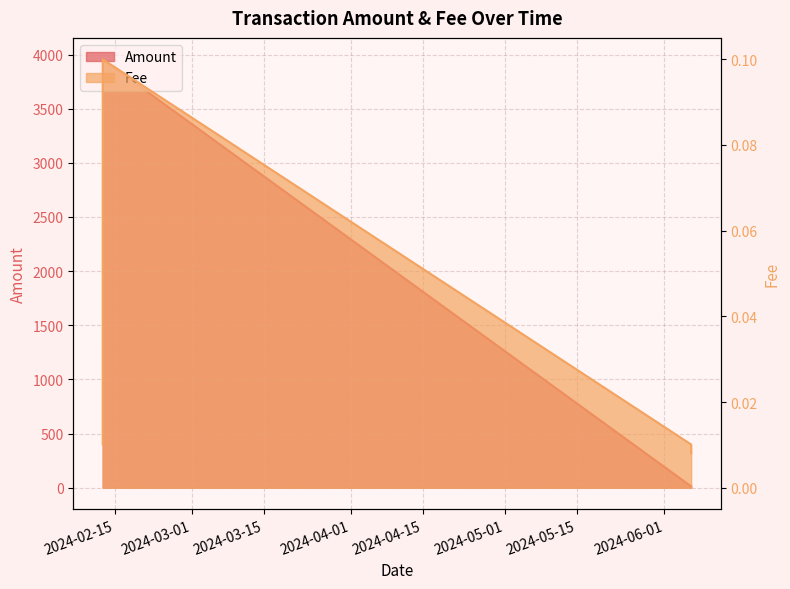

What is the difference between the maximum and minimum values?

3943.0